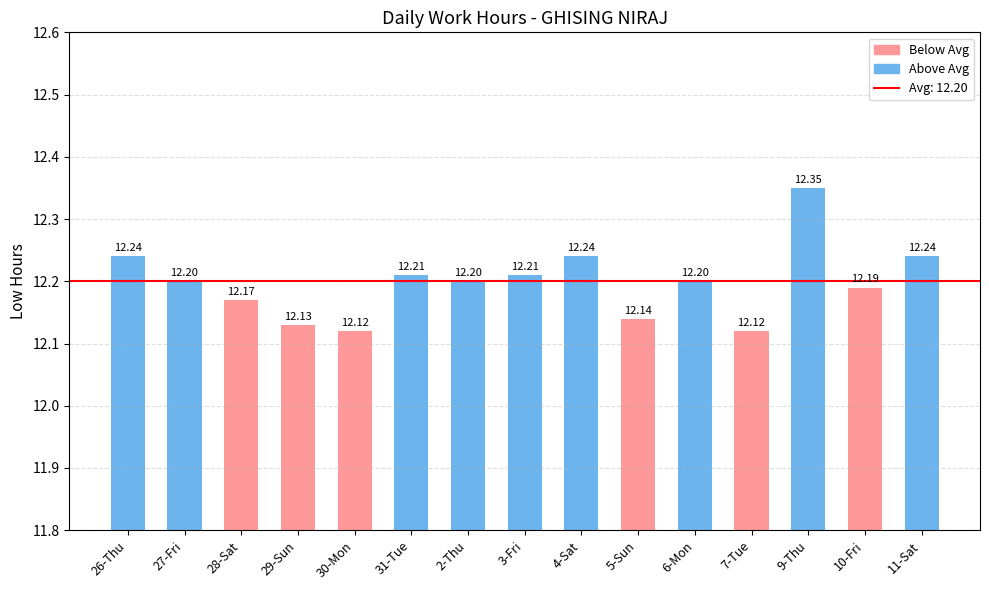

Is it true that the value at 11-Sat is 12.2?

True